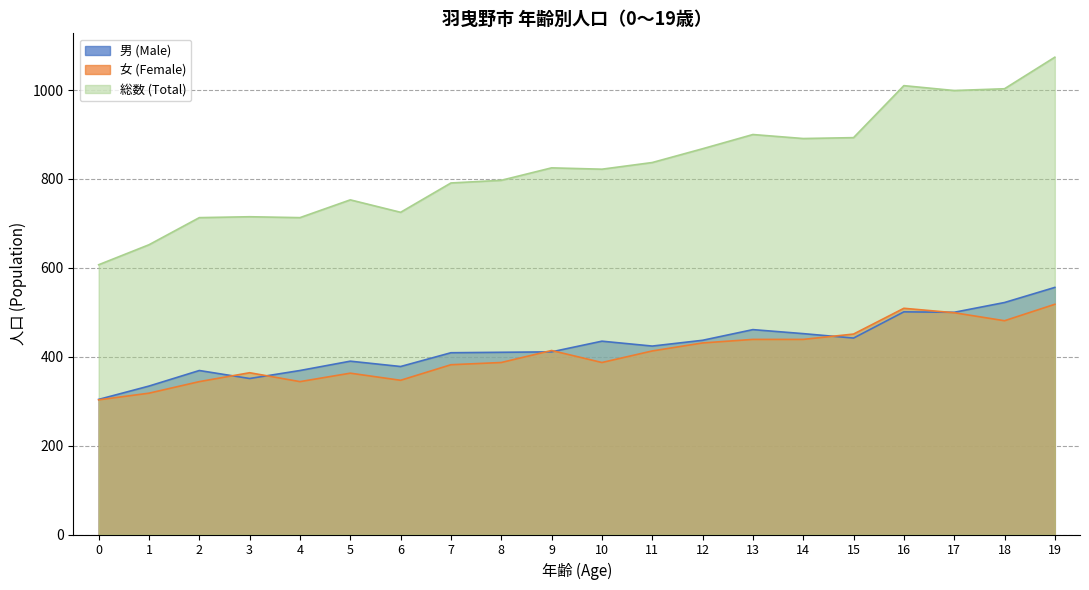

Which series changed the most between 2 and 3?

女 (Female)